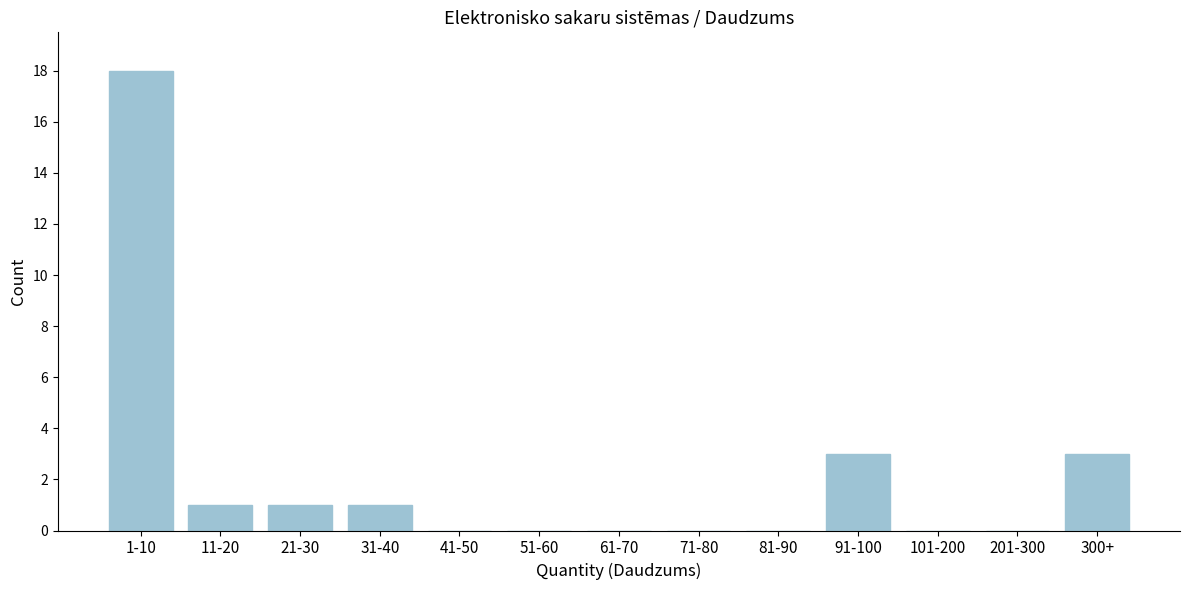

Reading right to left, list all the values displayed in this chart.

300+=3	201-300=0	101-200=0	91-100=3	81-90=0	71-80=0	61-70=0	51-60=0	41-50=0	31-40=1	21-30=1	11-20=1	1-10=18